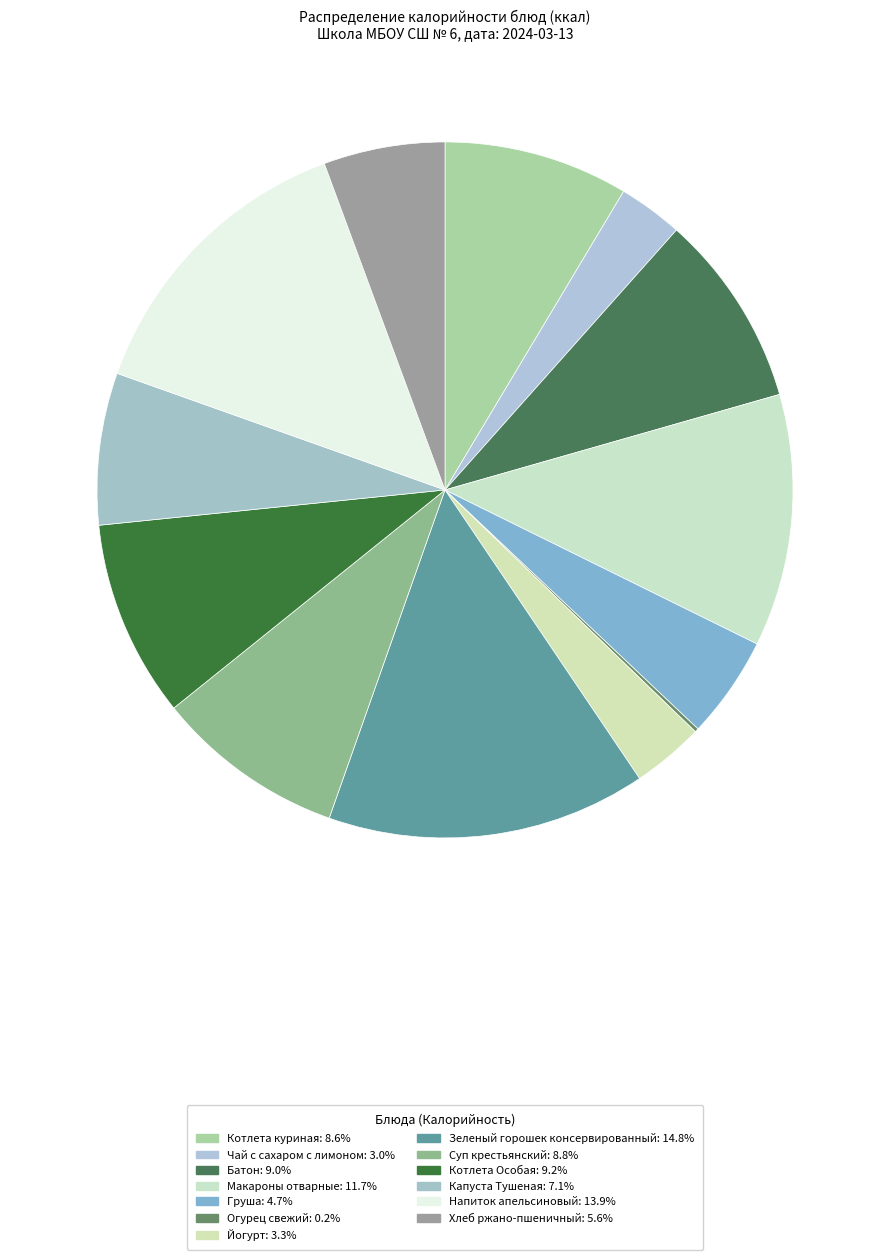

Is it true that Йогурт is 3% of the pie?

True